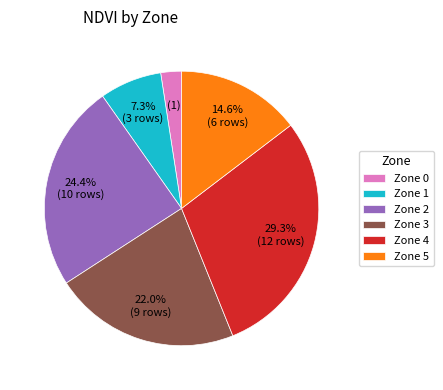

Is there a majority slice in this chart?

No